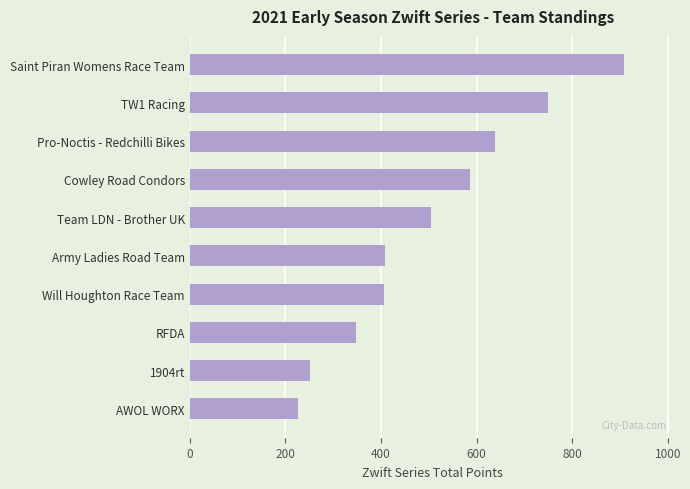

What is the label of the 9th bar from the bottom?

TW1 Racing